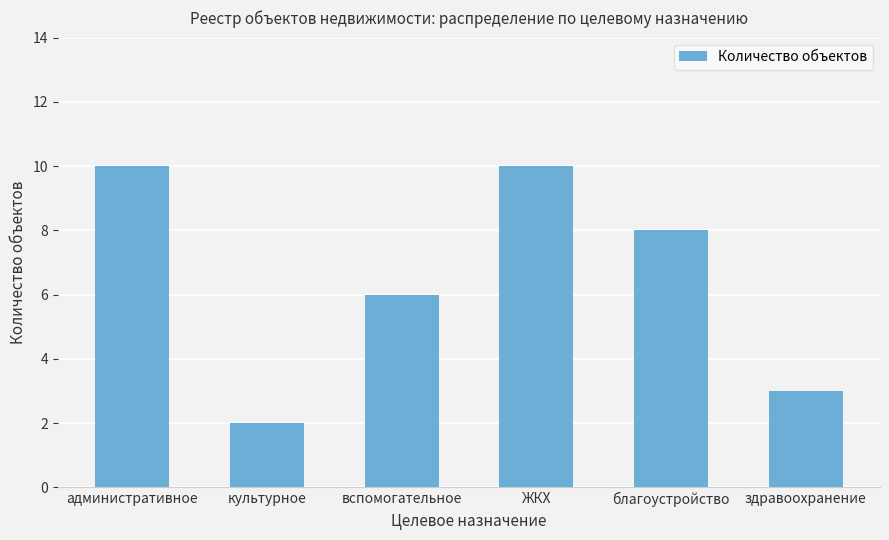

What is the label of the 3rd bar from the right?

ЖКХ